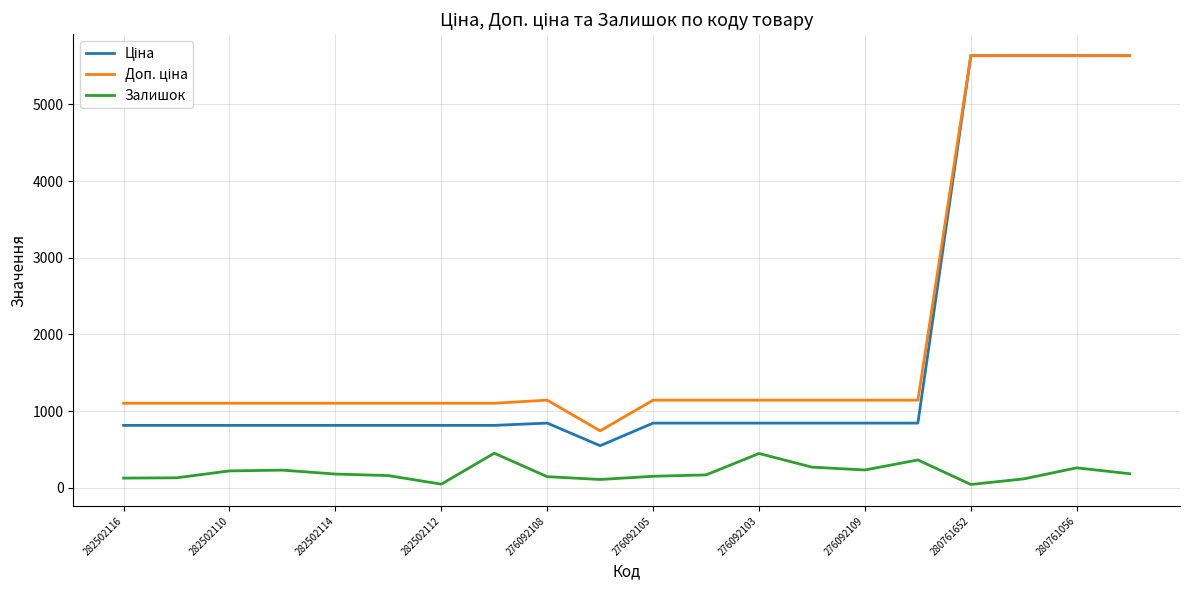

What is the highest value of the Залишок series?

450.0